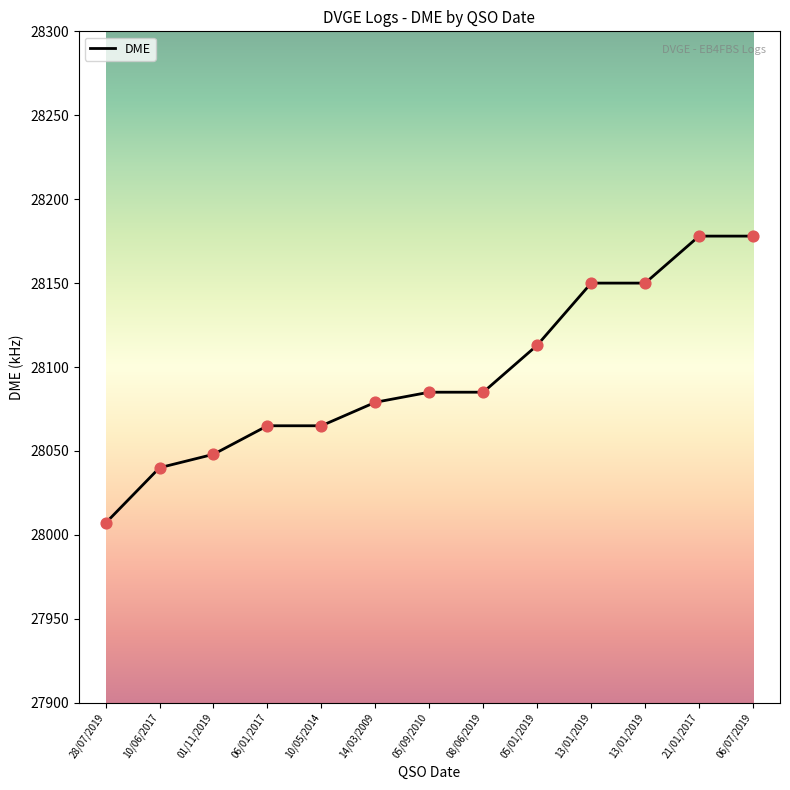

How many lines are shown in the chart?

1